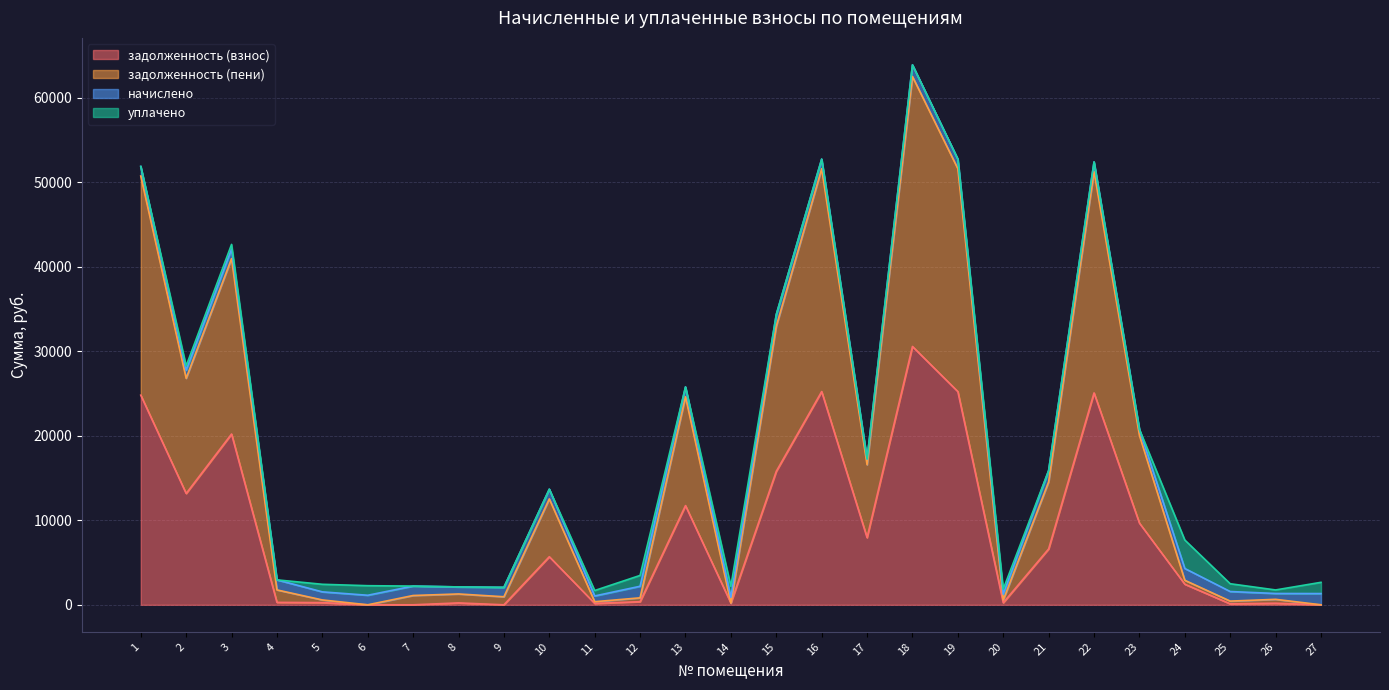

Count the number of categories in the chart.

27